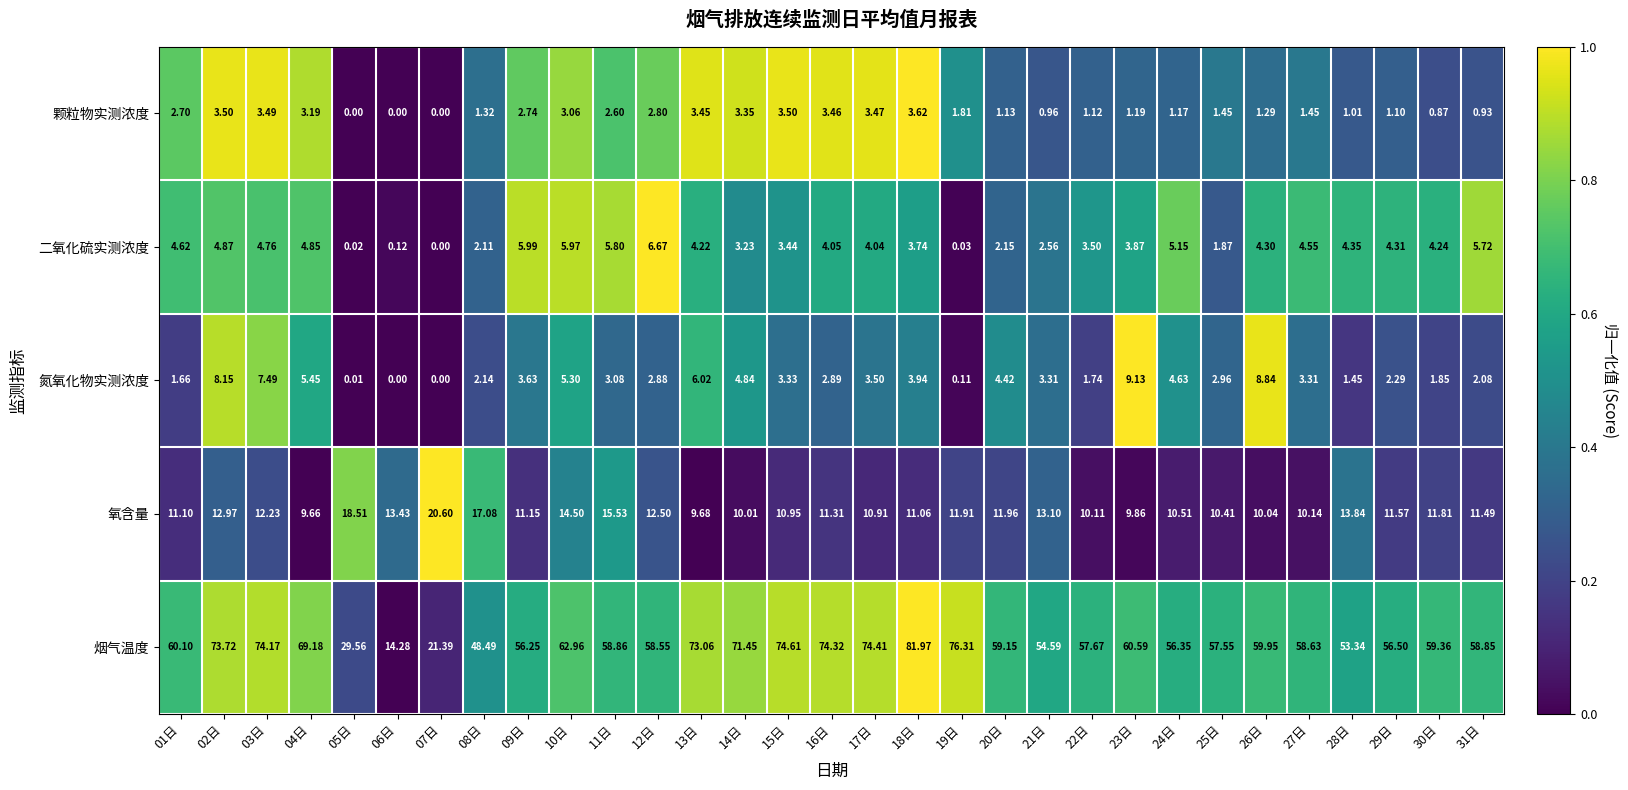

Which series has the largest total across all categories?

烟气温度